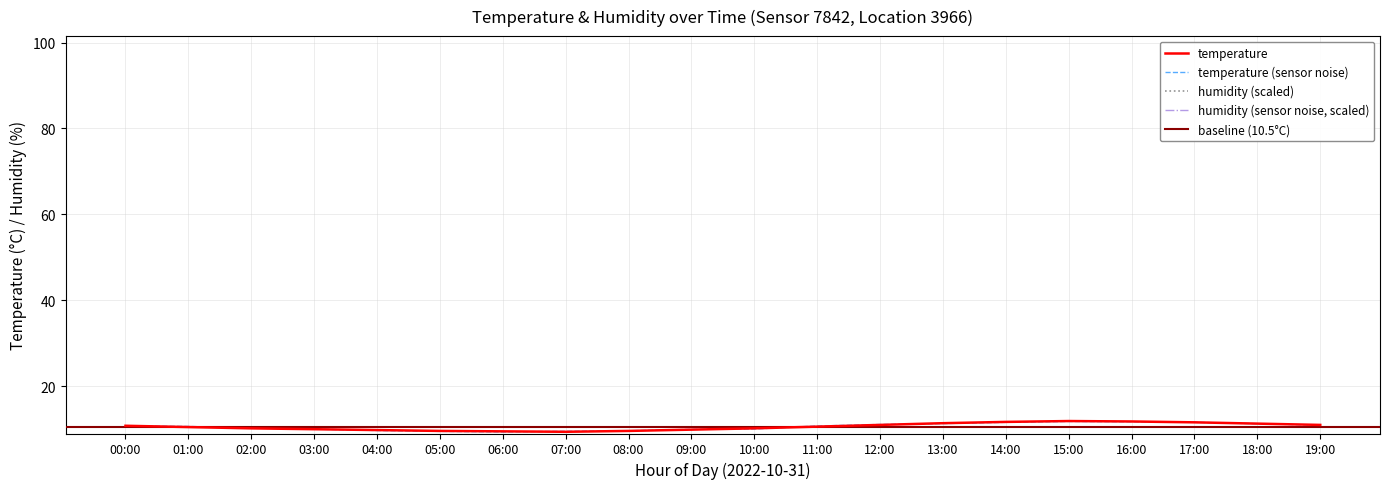

At which category does the chart reach its peak across all series?

15:00